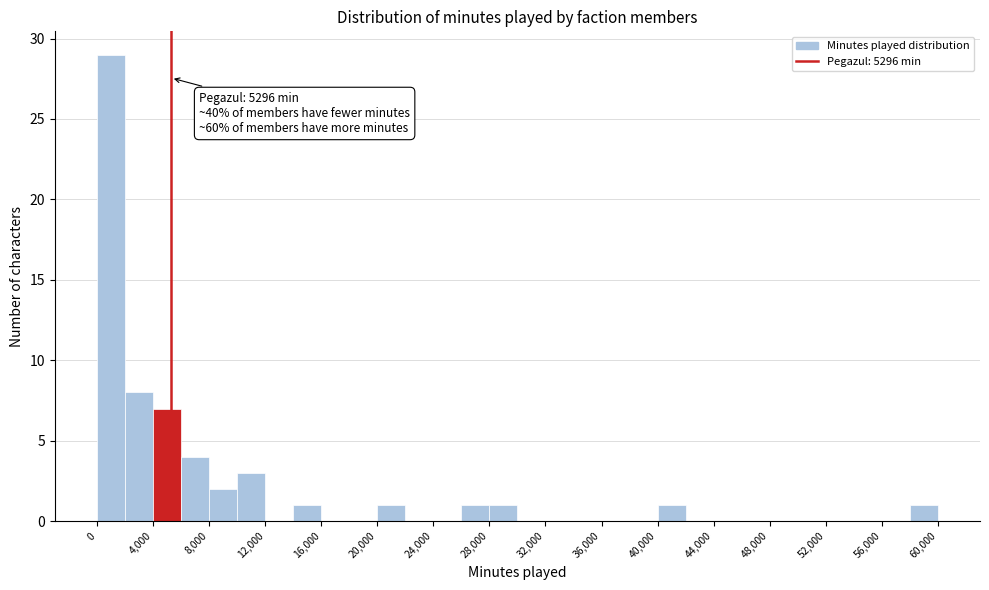

Which range on the x-axis has the tallest bar?

0 to 2000